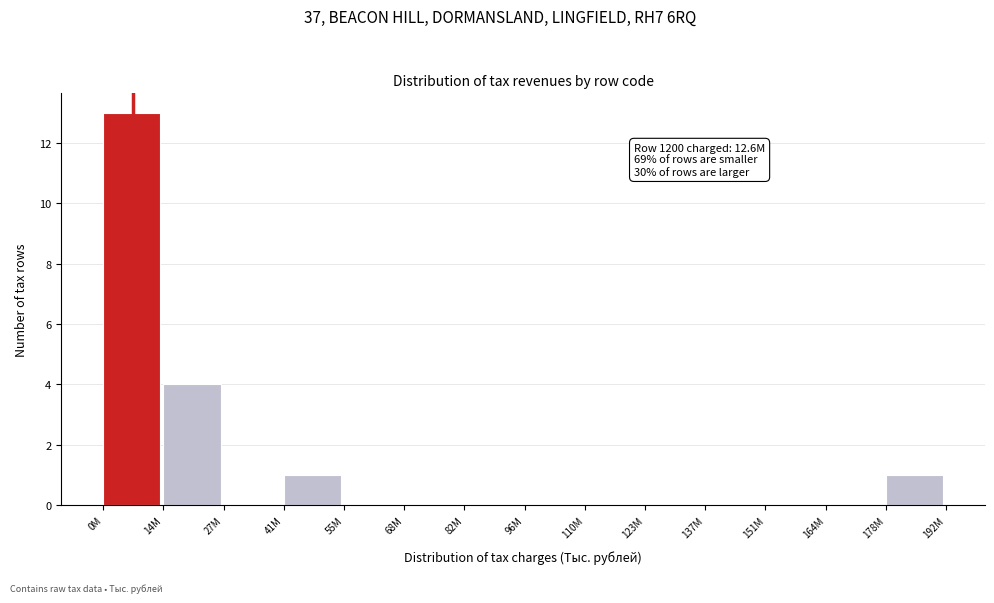

Reading left to right, list all the values displayed in this chart.

0M=13	14M=4	27M=0	41M=1	55M=0	68M=0	82M=0	96M=0	110M=0	123M=0	137M=0	151M=0	164M=0	178M=1